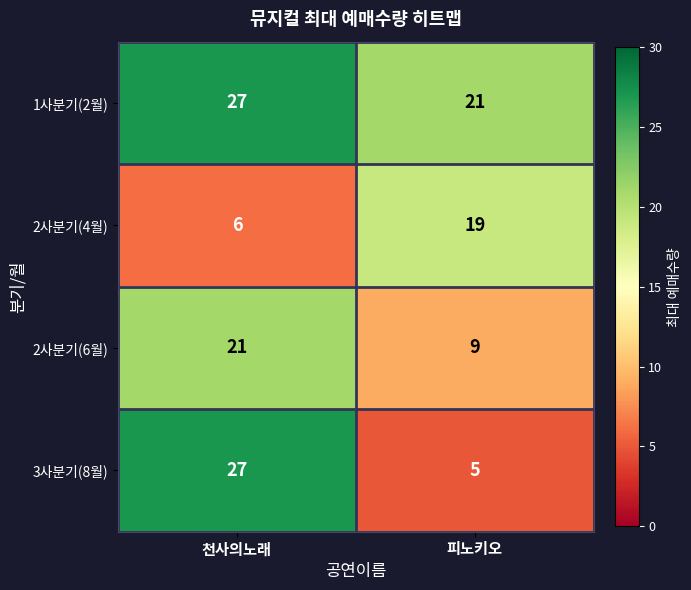

At which category is the sum across all series the highest?

천사의노래